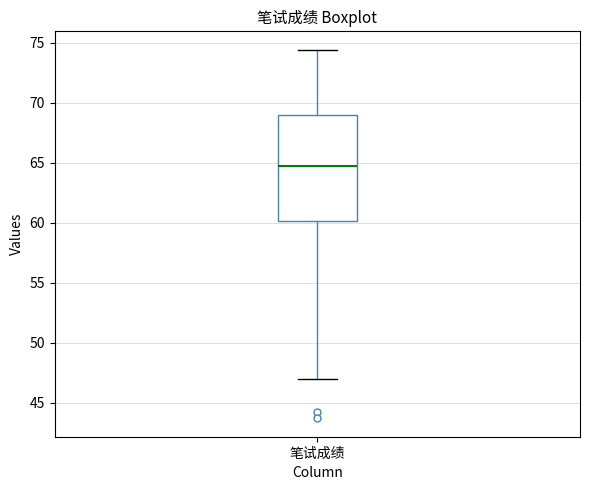

Transcribe this box plot: give where the median line is, the range the box spans, and where the two whiskers end, as read against the y-axis. The values are not printed on the chart, so give them approximately, as read against the axis.

median 64.5, box 60.0 to 69.0, whiskers 47.0 to 74.5